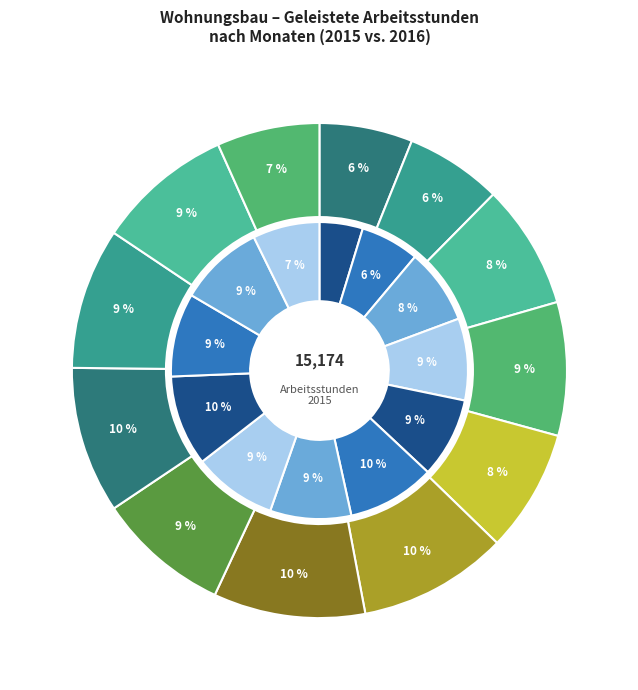

Does any single category account for the majority?

No